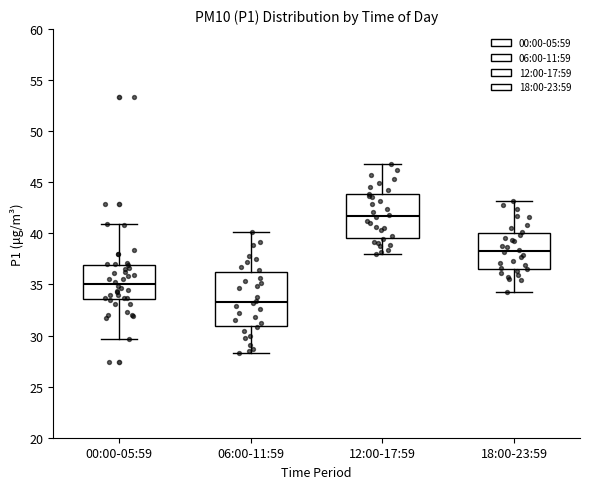

Comparing the boxes themselves (not the whiskers), which one is the tallest?

06:00-11:59